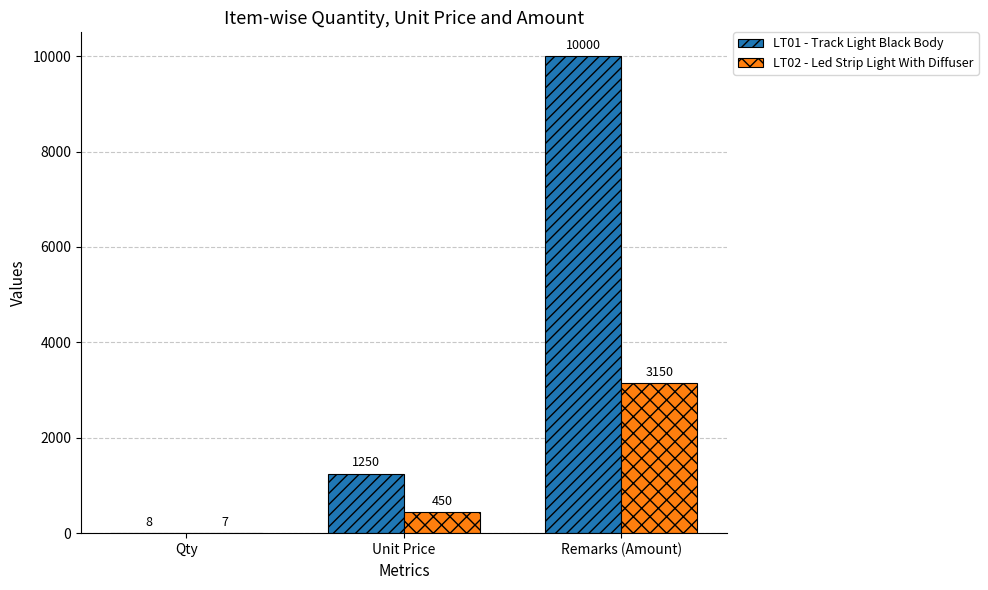

What is the highest value of the LT02 - Led Strip Light With Diffuser series?

3150